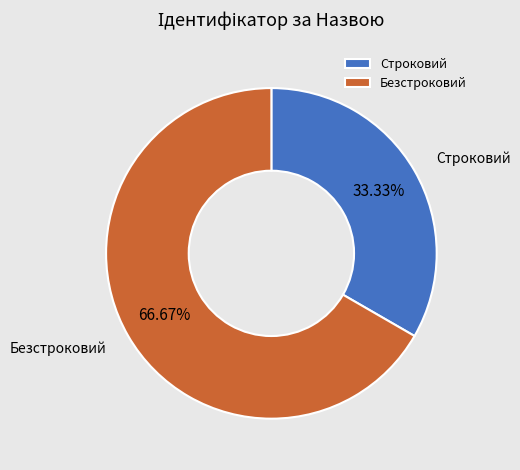

True or false: Безстроковий accounts for 67% of the total.

True